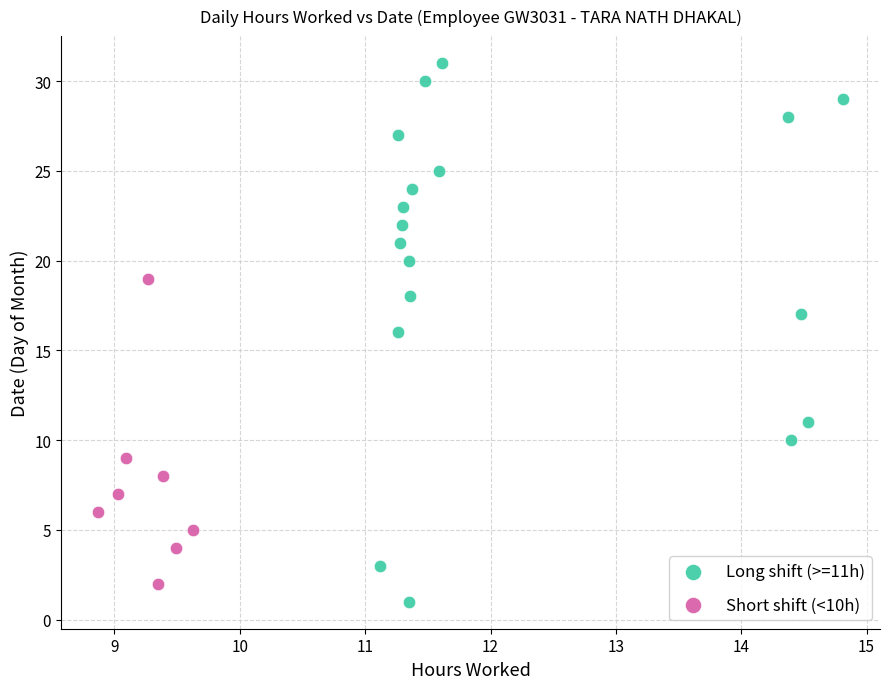

Which series contains the lowest Y value?

Long shift (>=11h)